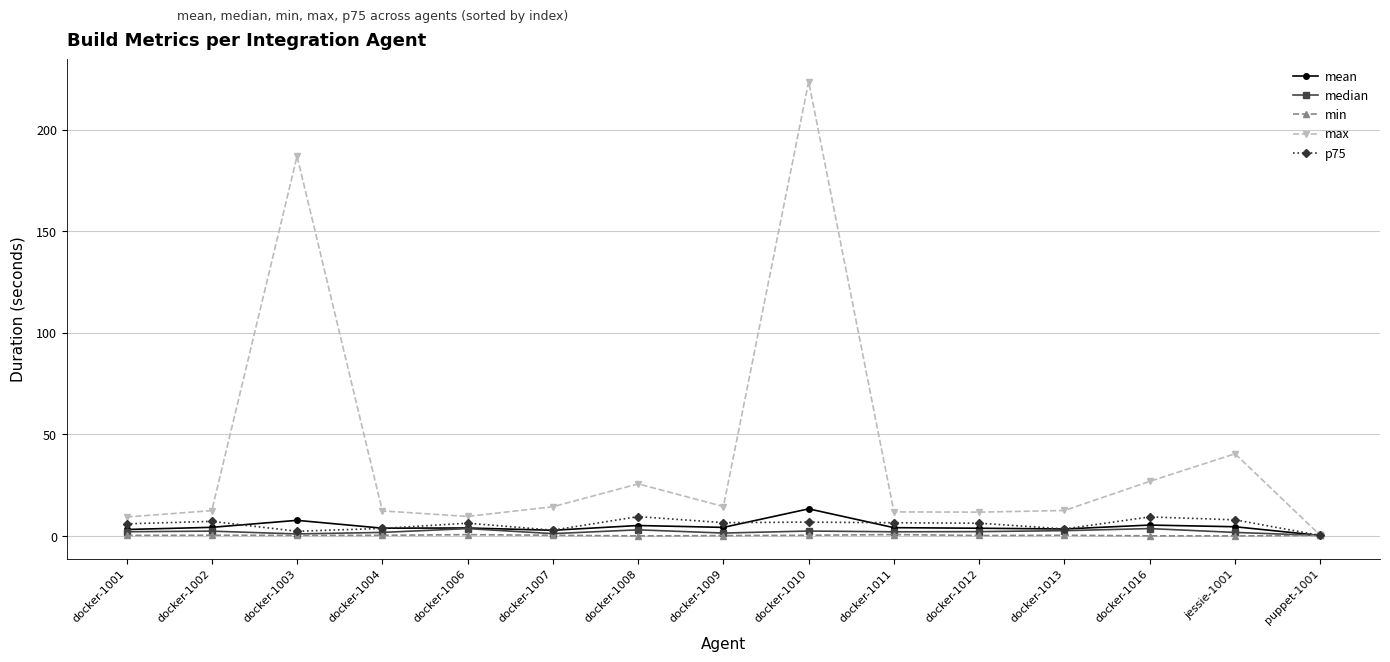

Which series has the largest range (max minus min)?

max